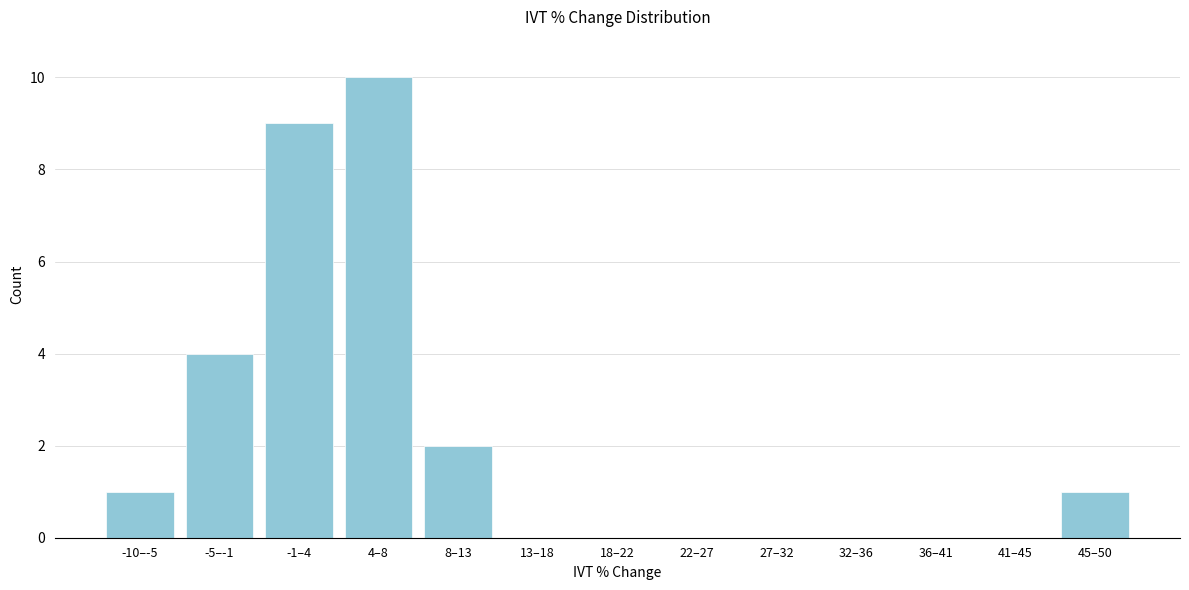

Reading left to right, transcribe all the data shown in this chart.

-10–-5=1	-5–-1=4	-1–4=9	4–8=10	8–13=2	13–18=0	18–22=0	22–27=0	27–32=0	32–36=0	36–41=0	41–45=0	45–50=1